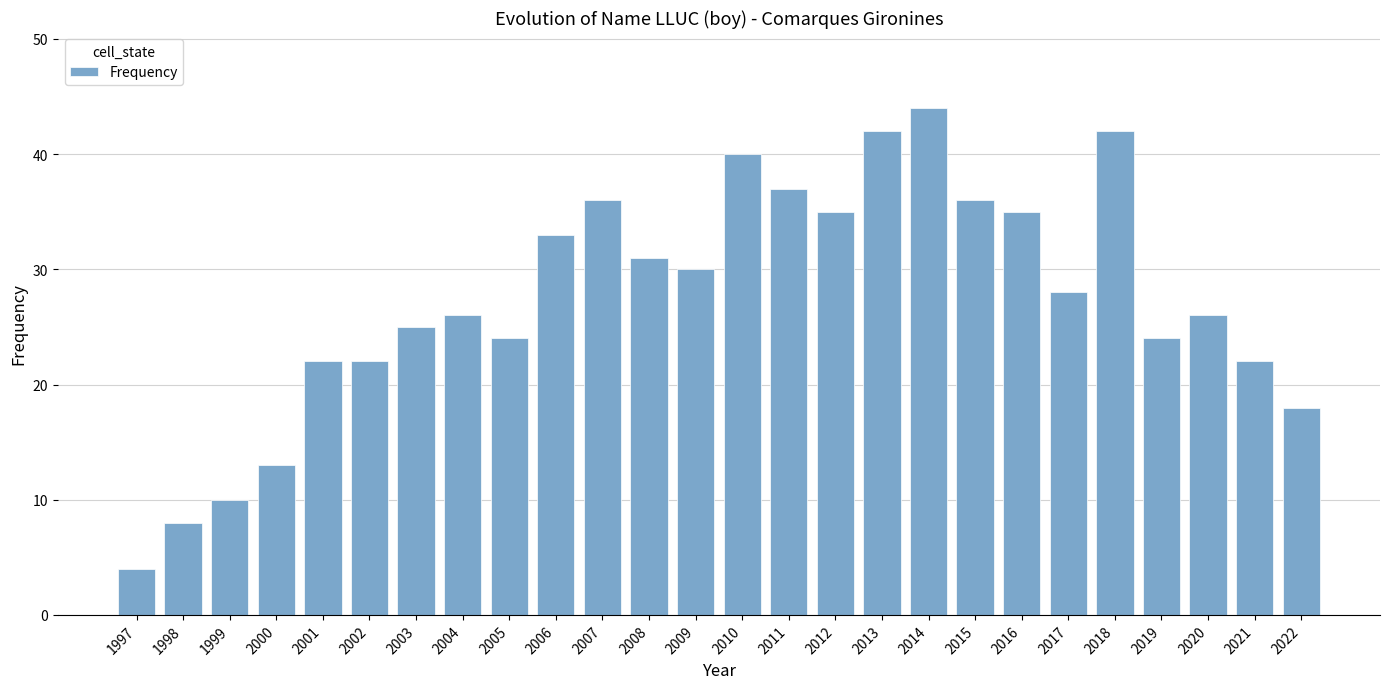

How many series are shown in this chart?

1